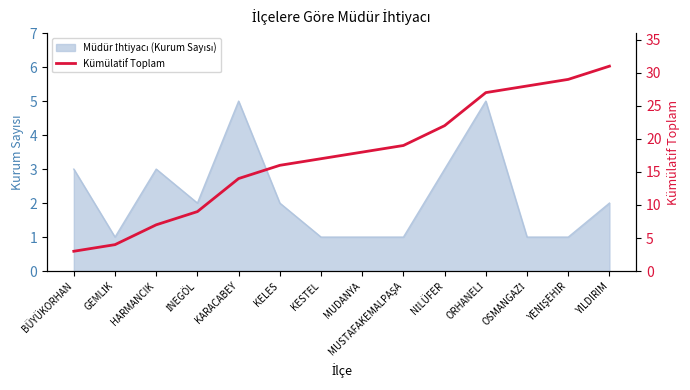

The value at KESTEL is 17. True or false?

True